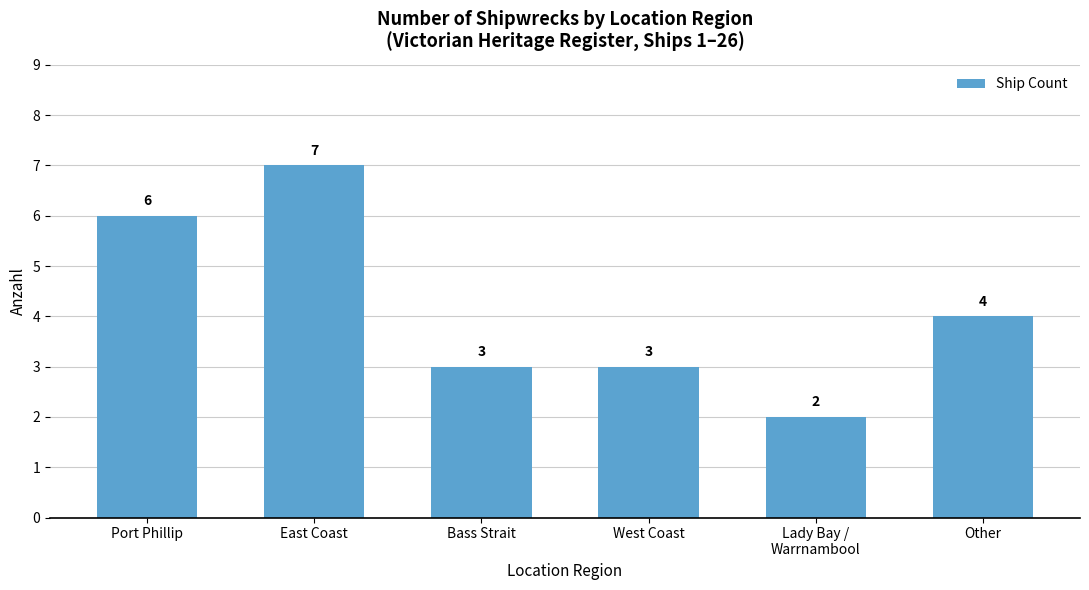

Where does the data first go above 4?

Port Phillip